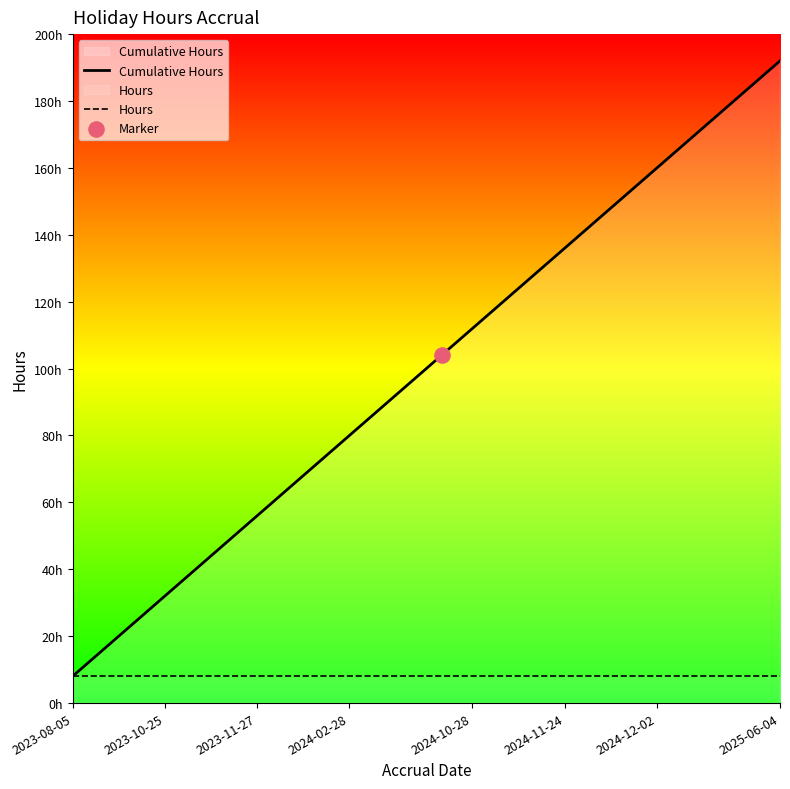

Is the value of Cumulative Hours at 19 greater than the value of Hours at 2023-11-27?

Yes